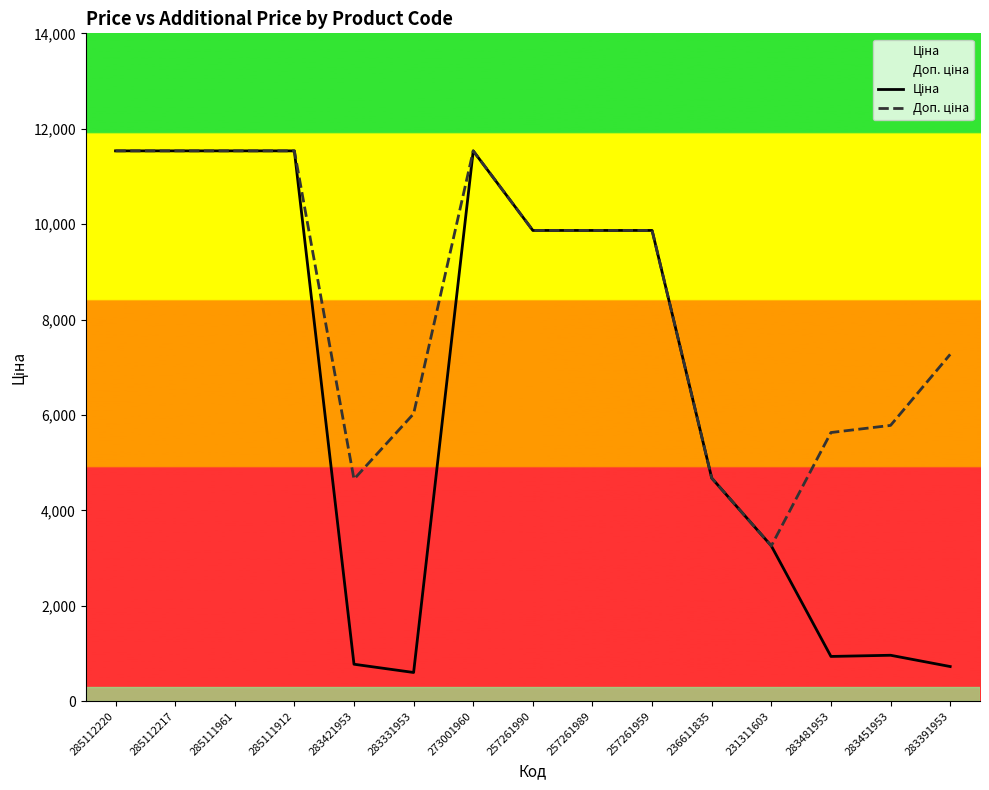

The value of Доп. ціна at 273001960 is 11536.2. True or false?

True